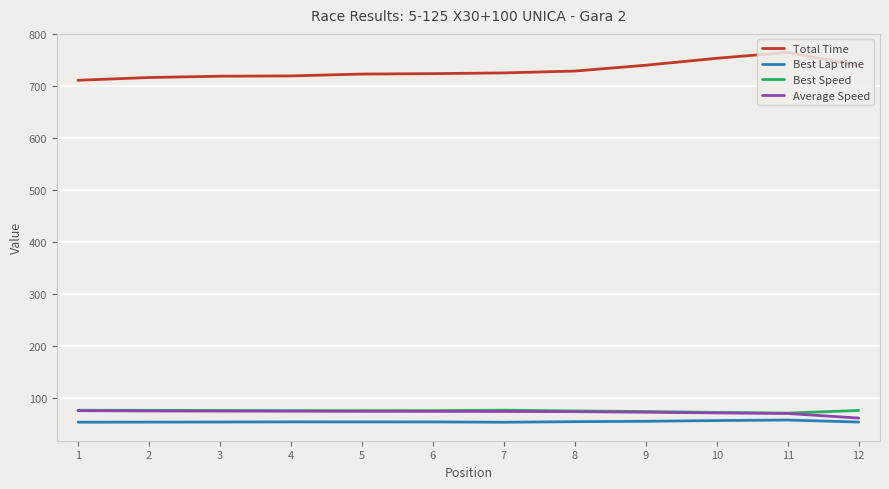

True or false: Average Speed and Best Lap time cross at least once.

False